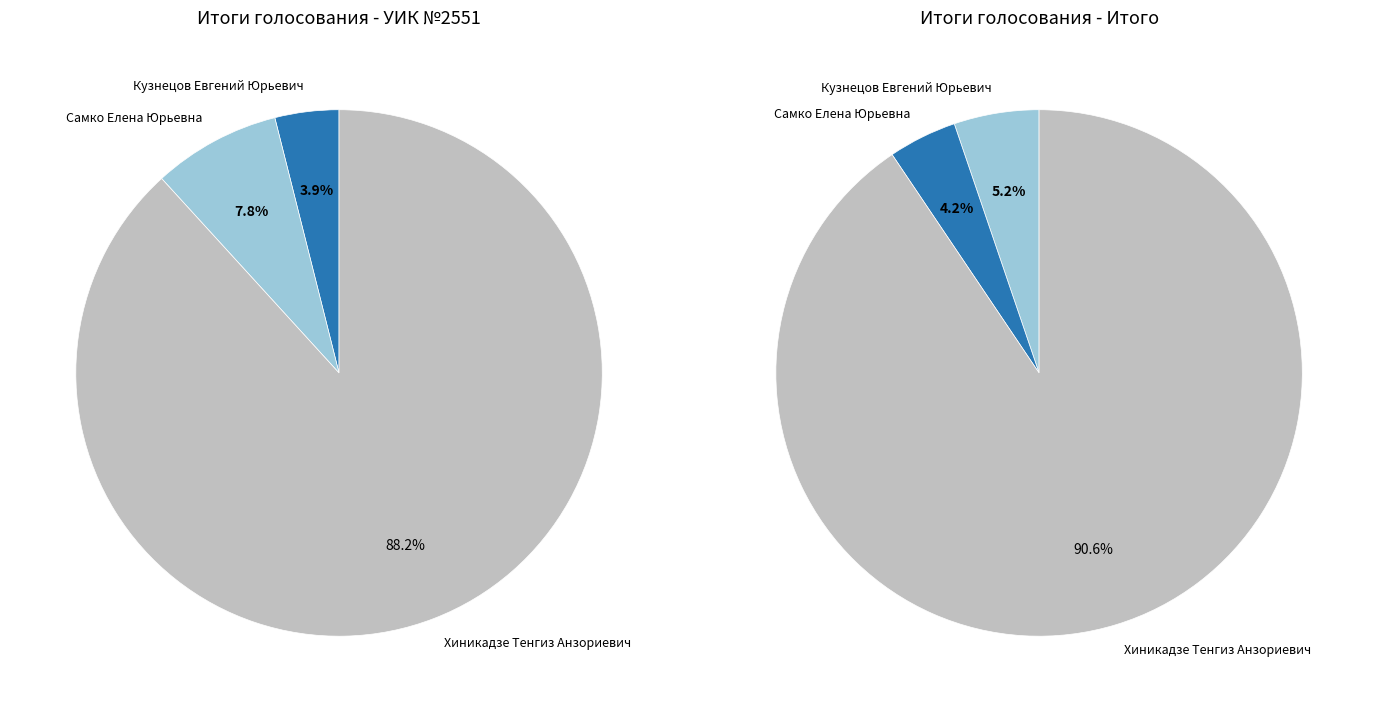

What is the change in value from Кузнецов Евгений Юрьевич to Хиникадзе Тенгиз Анзориевич?

+3955